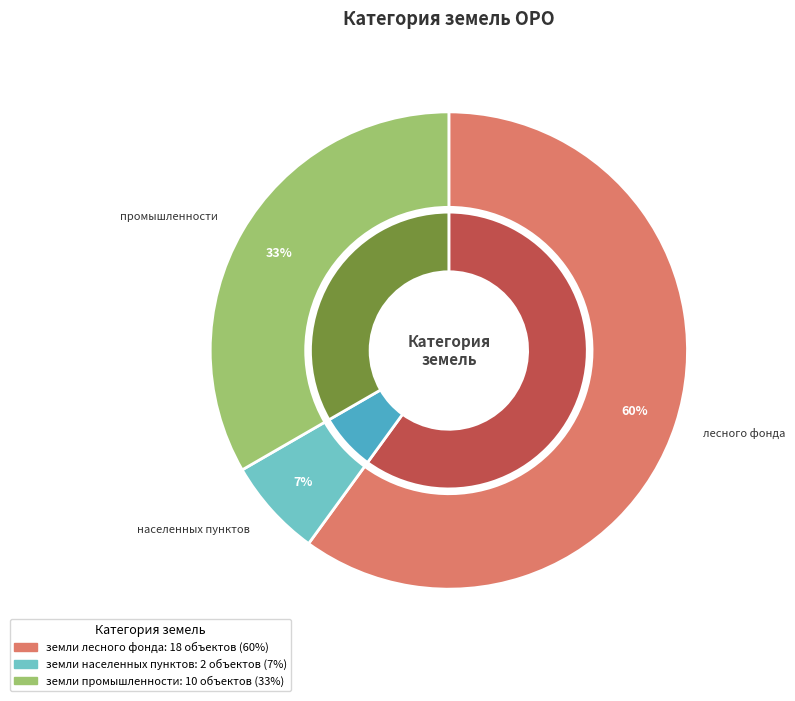

How many slices are in this pie chart?

3